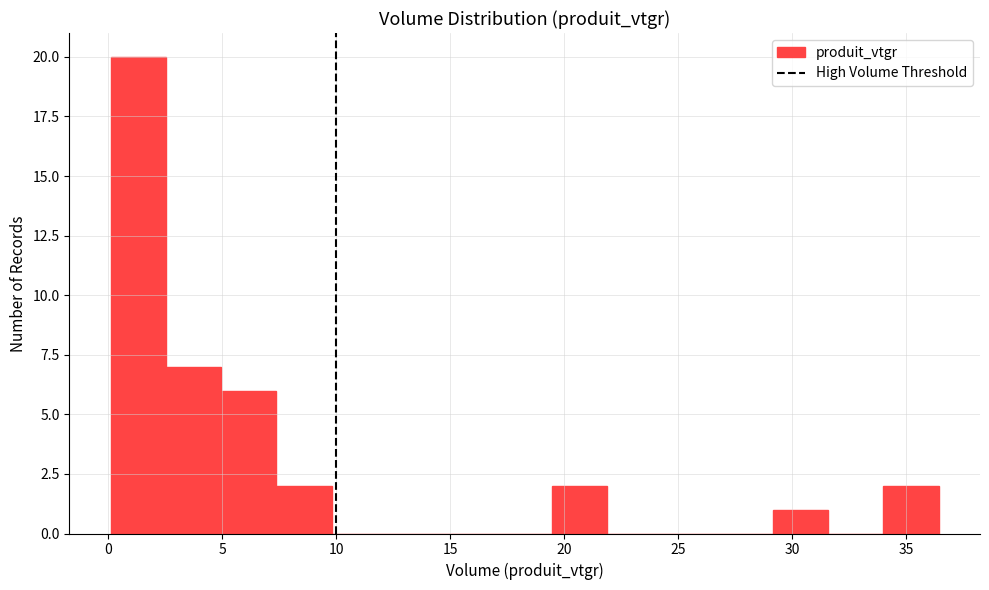

Over which range of the x-axis is the bar tallest?

0.0 to 2.5